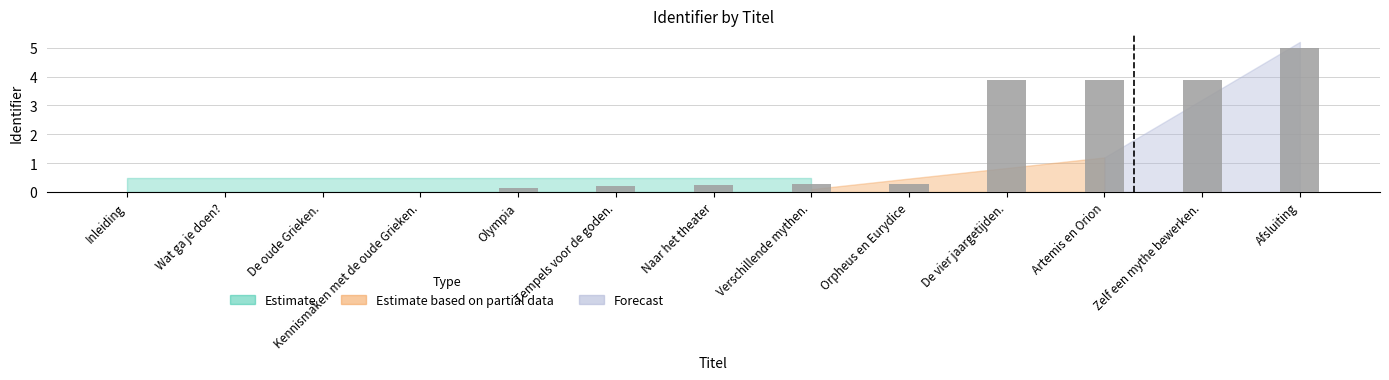

Which has a higher value, Wat ga je doen? or Tempels voor de goden.?

Tempels voor de goden.